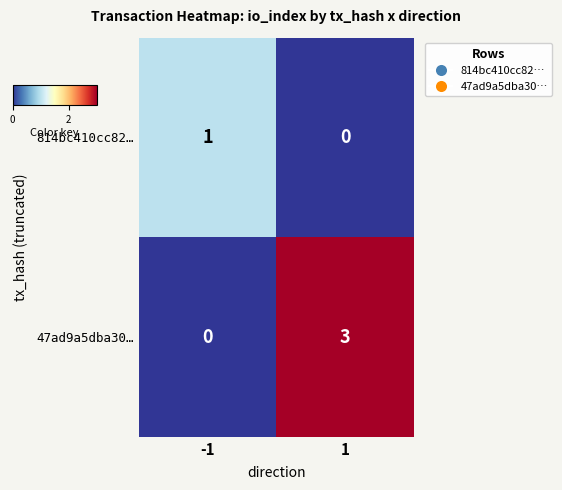

What is the total value across all series at -1?

1